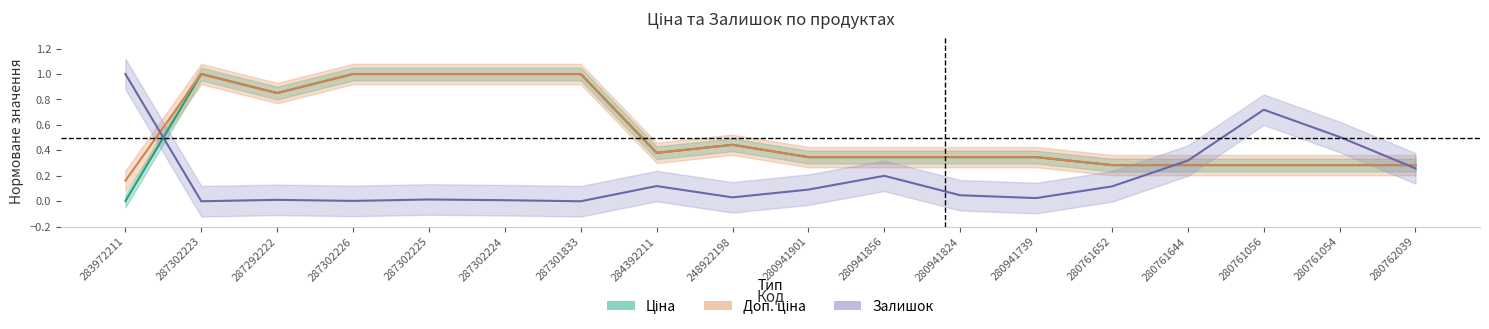

What is the maximum value shown in the chart?

1.0